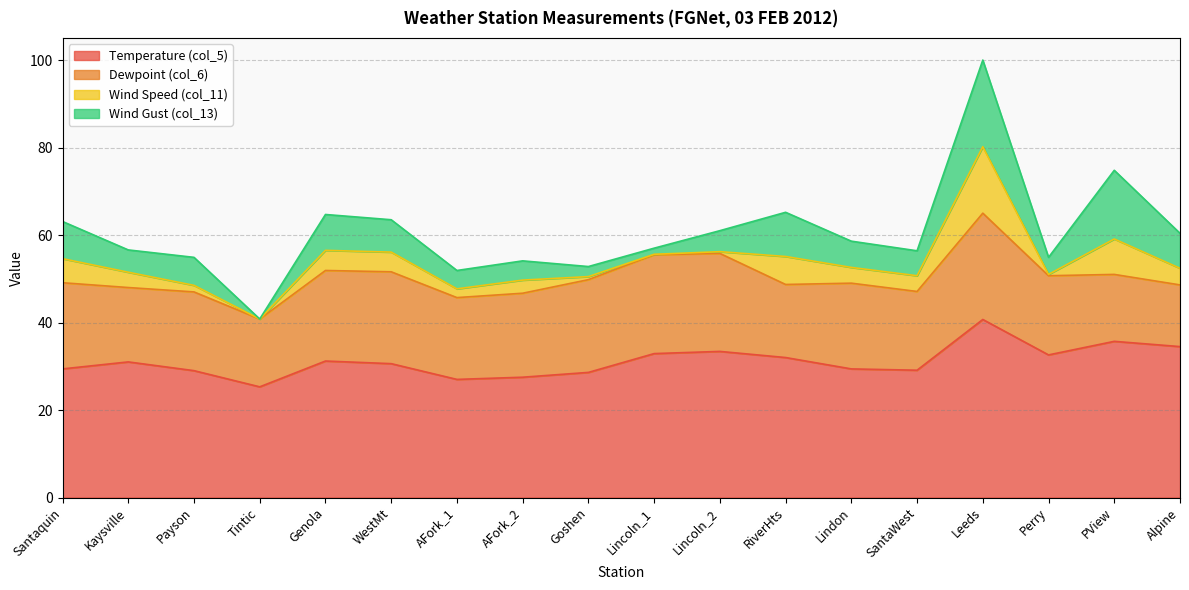

List the labels in order of Wind Speed (col_11) value, largest first.

Leeds, PView, RiverHts, Santaquin, Genola, WestMt, Alpine, Lindon, SantaWest, Kaysville, AFork_2, AFork_1, Payson, Goshen, Lincoln_2, Perry, Lincoln_1, Tintic